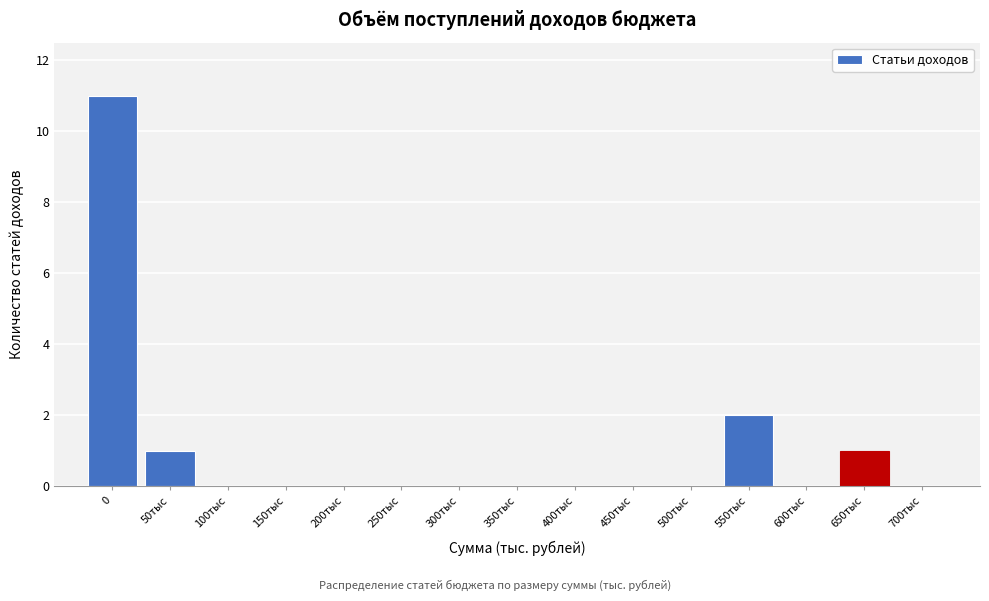

Reading left to right, what are all the values shown in this chart?

0=11	50тыс=1	100тыс=0	150тыс=0	200тыс=0	250тыс=0	300тыс=0	350тыс=0	400тыс=0	450тыс=0	500тыс=0	550тыс=2	600тыс=0	650тыс=1	700тыс=0